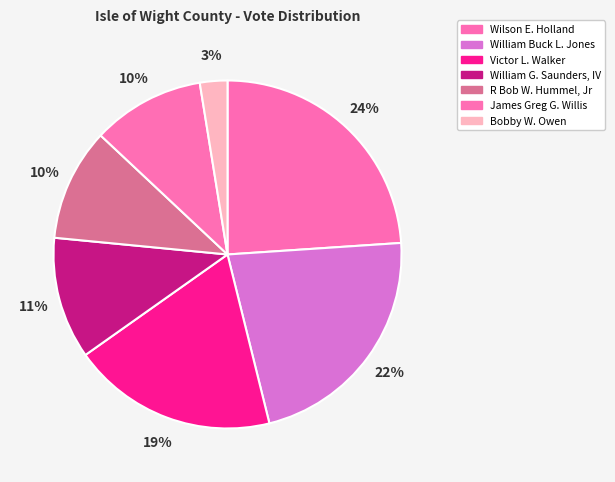

Which slice is the largest?

Wilson E. Holland